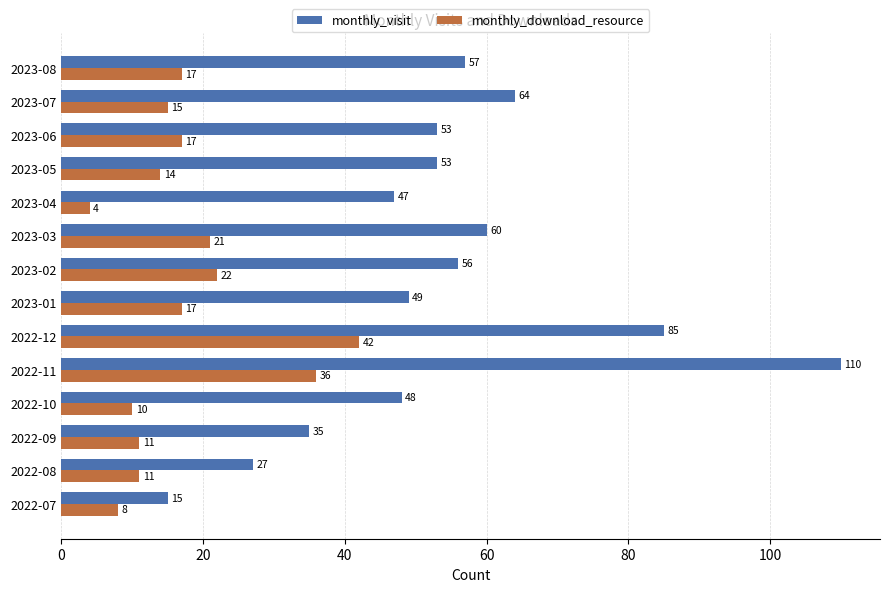

What is the spread (max minus min) of values at 2023-06?

36